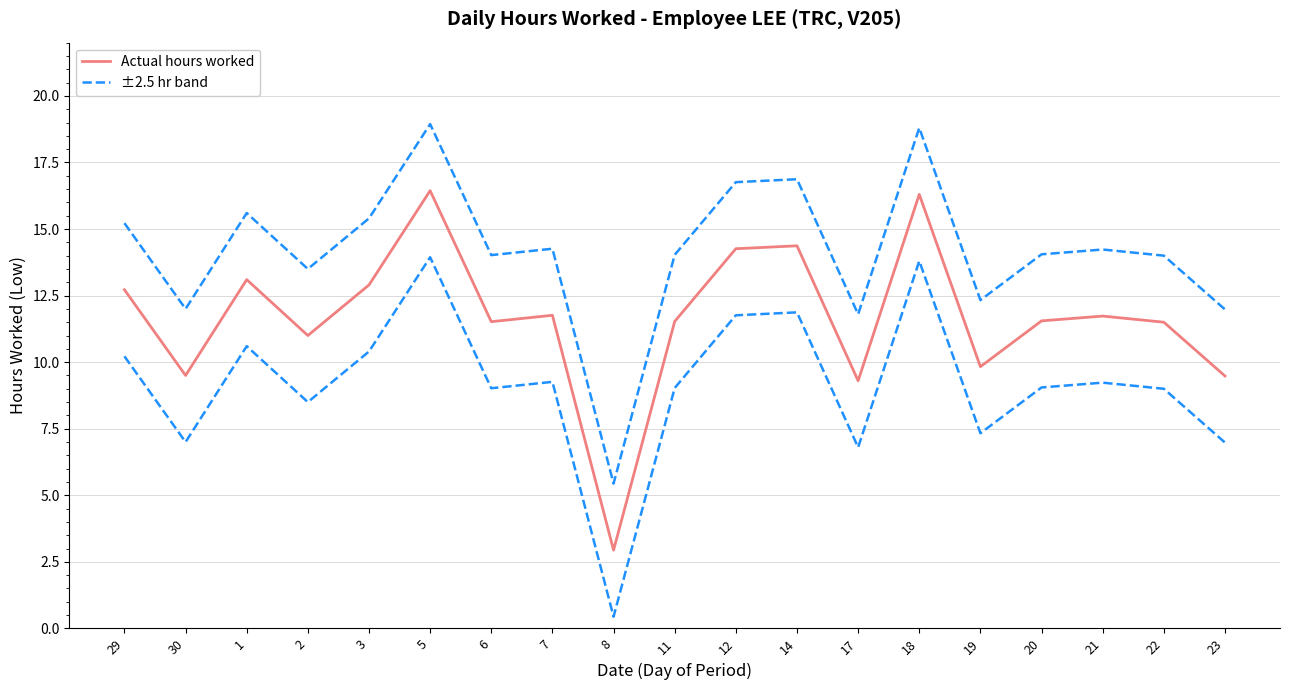

What is the spread (max minus min) of values at 5?

2.5